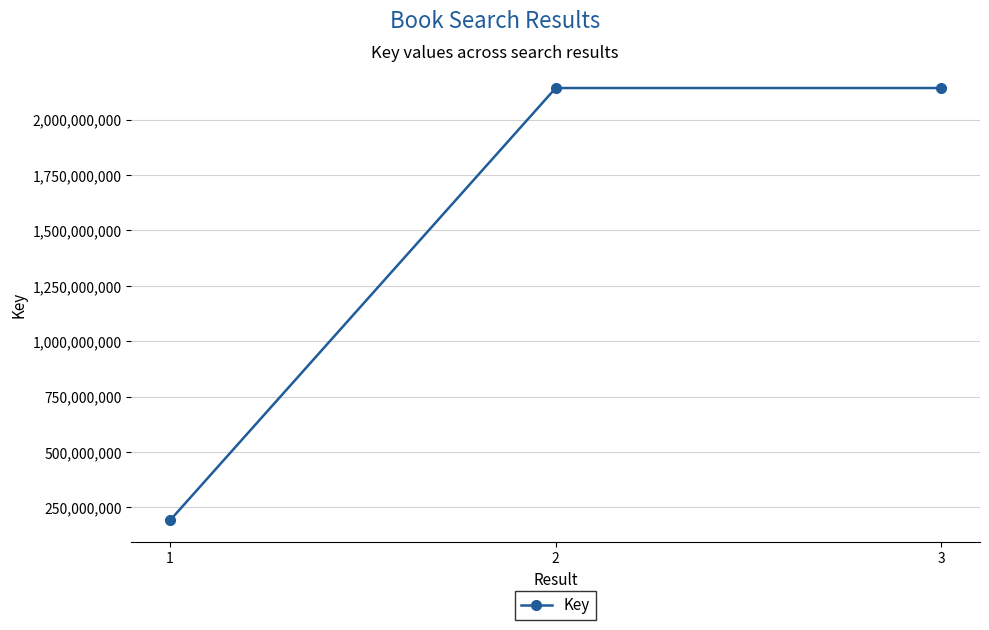

At which label is the value closest to 1166849439?

2